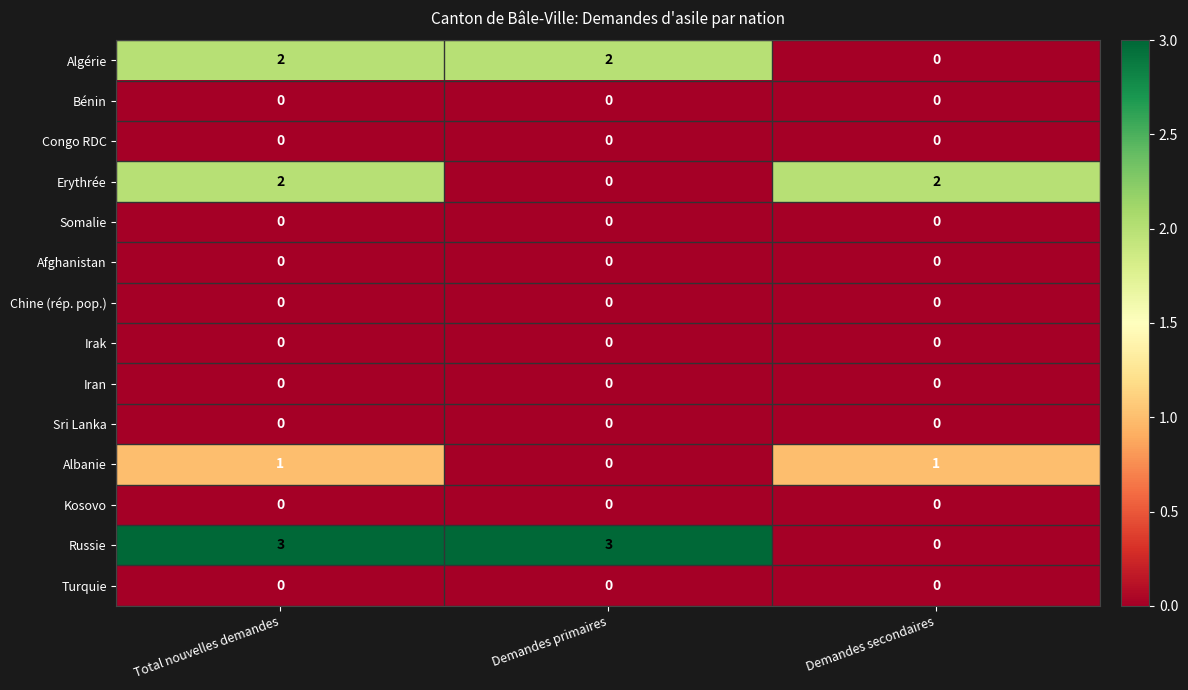

What is the total value across all series at Total nouvelles demandes?

8